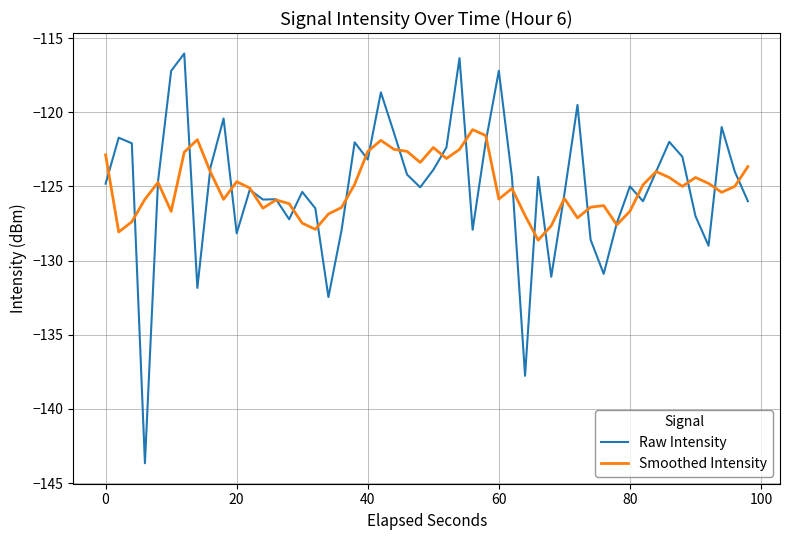

What is the lowest value of the Smoothed Intensity series?

-128.6